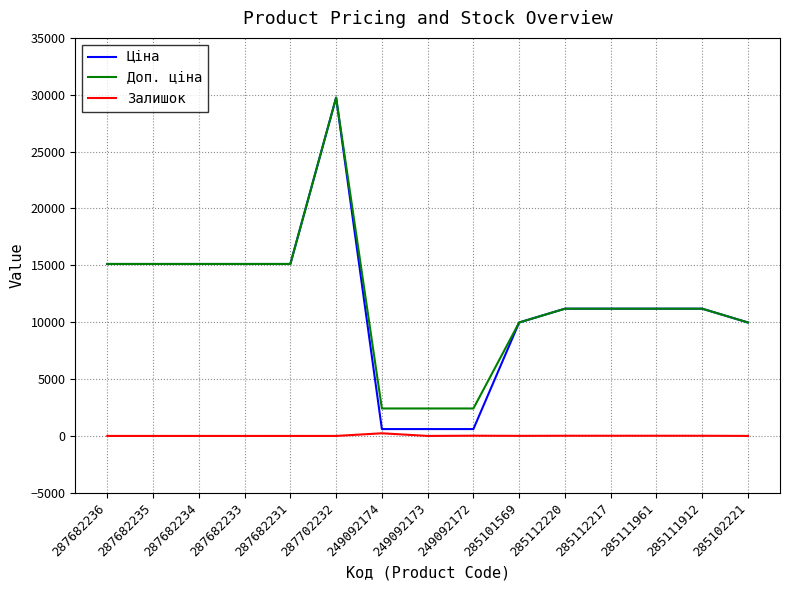

True or false: Доп. ціна and Залишок intersect in this chart.

False